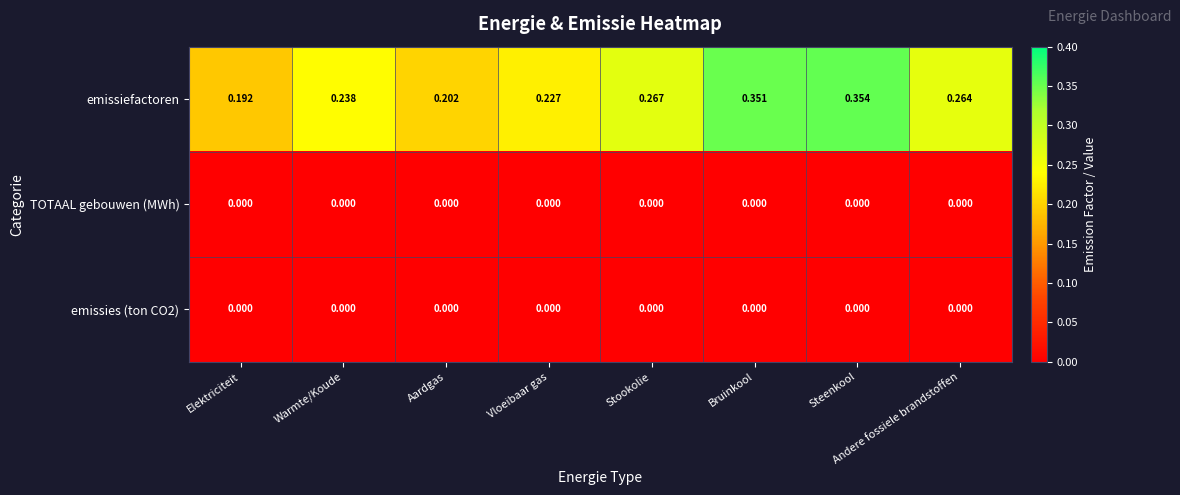

How many categories are shown in the chart?

8